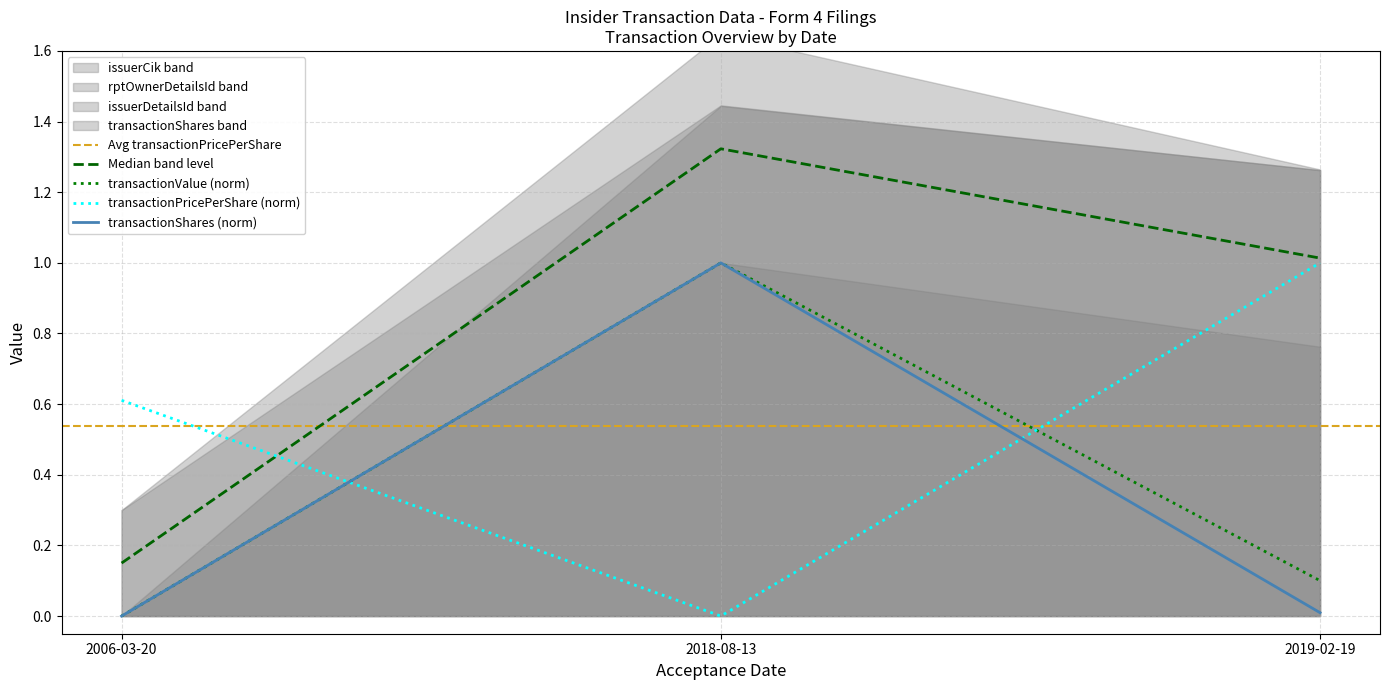

Rank the categories by transactionPricePerShare (norm) value from lowest to highest.

2018-08-13, 2006-03-20, 2019-02-19